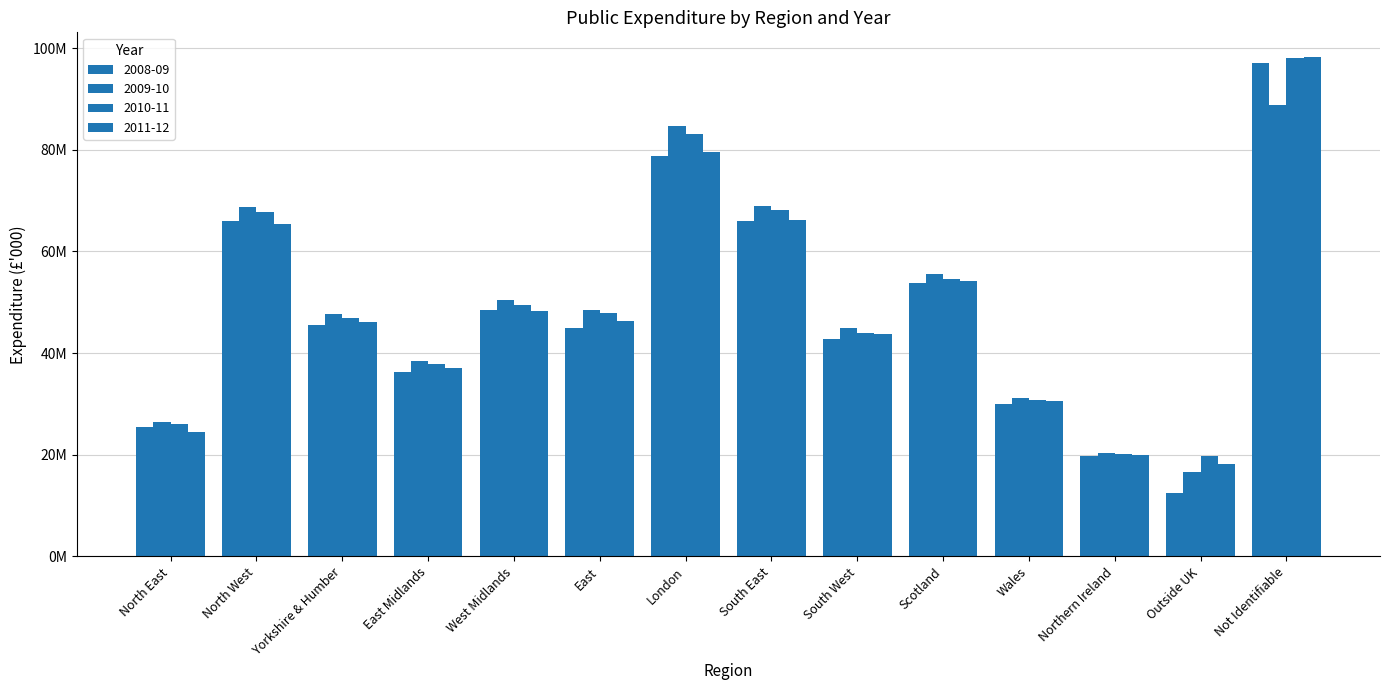

Rank the categories by 2008-09 value from lowest to highest.

Outside UK, Northern Ireland, North East, Wales, East Midlands, South West, East, Yorkshire & Humber, West Midlands, Scotland, North West, South East, London, Not Identifiable